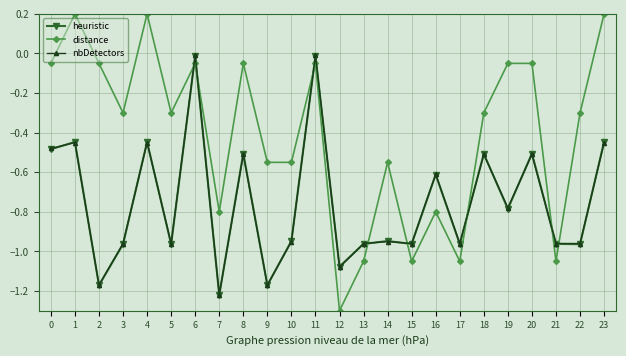

Which series changed the most between 6 and 13?

distance